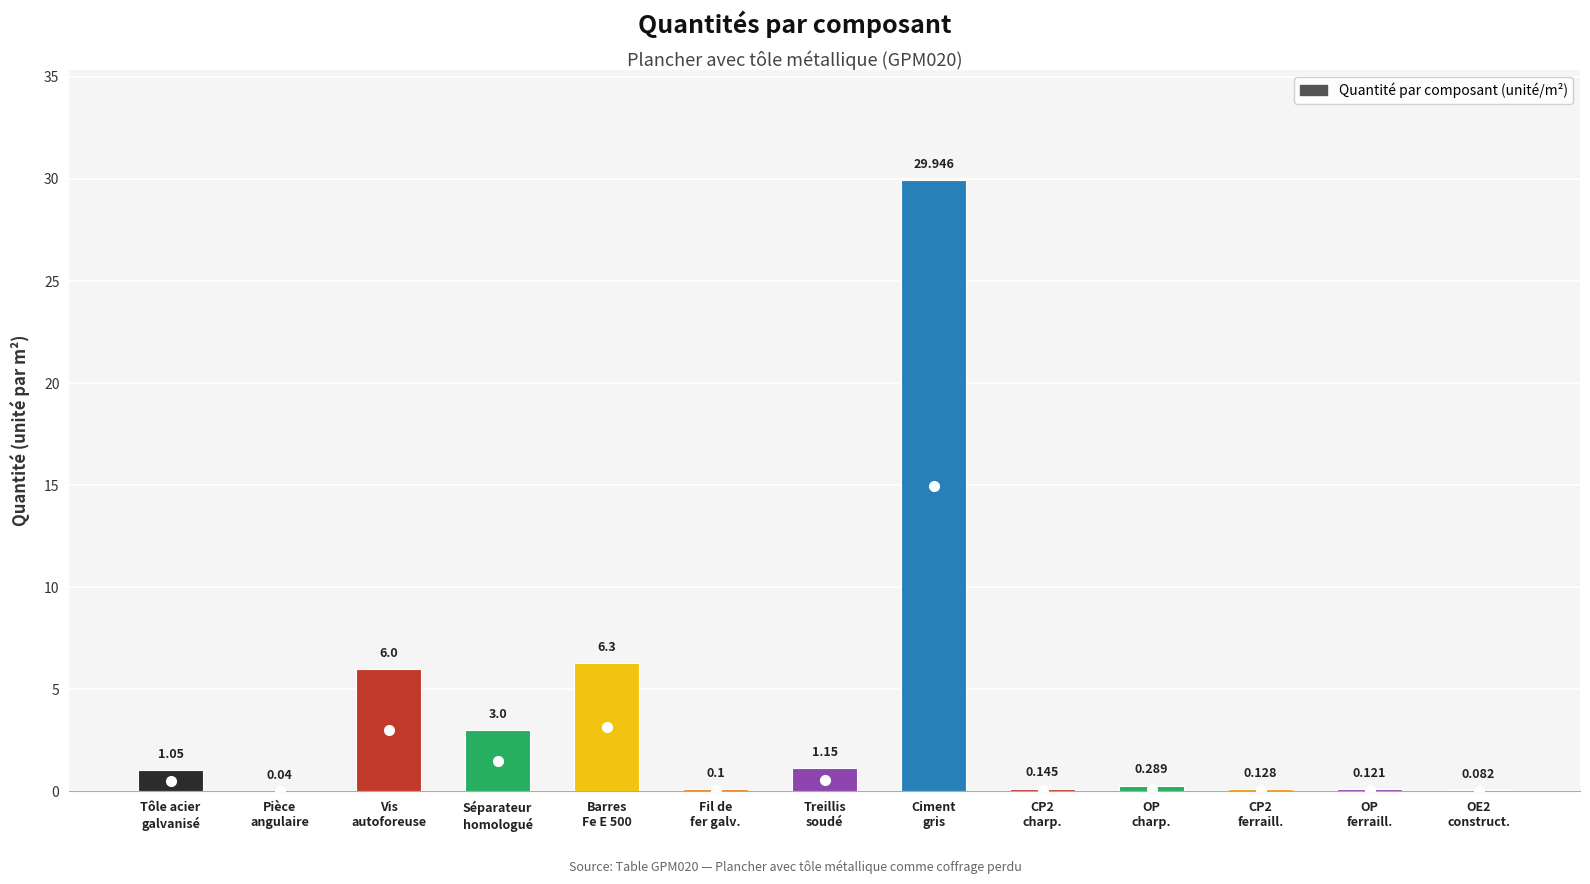

At which label is the value closest to 14?

Barres
Fe E 500